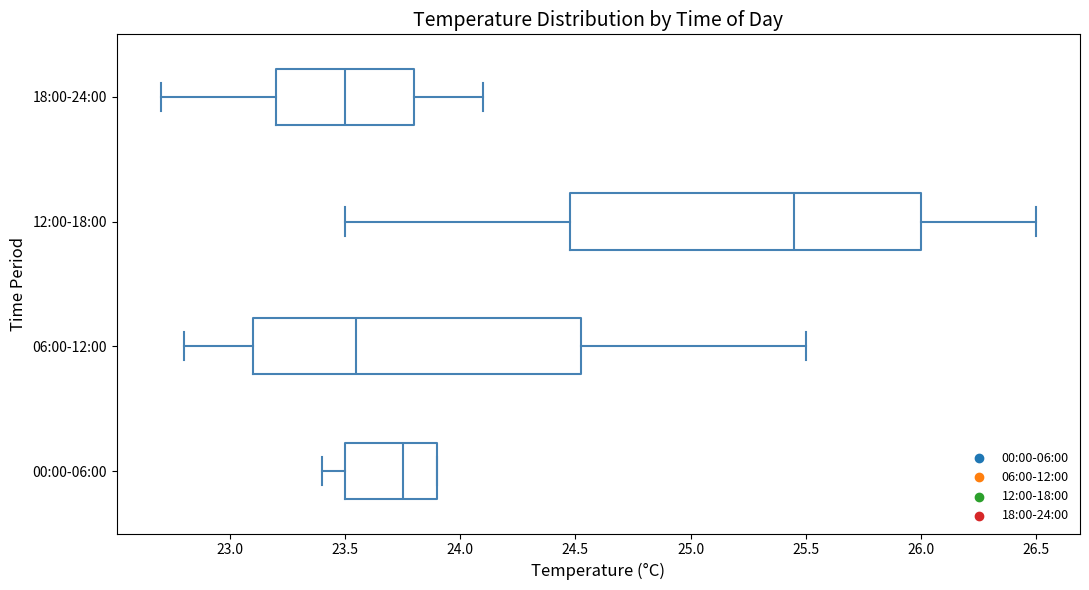

Which box is the widest, from its left edge to its right edge?

12:00-18:00